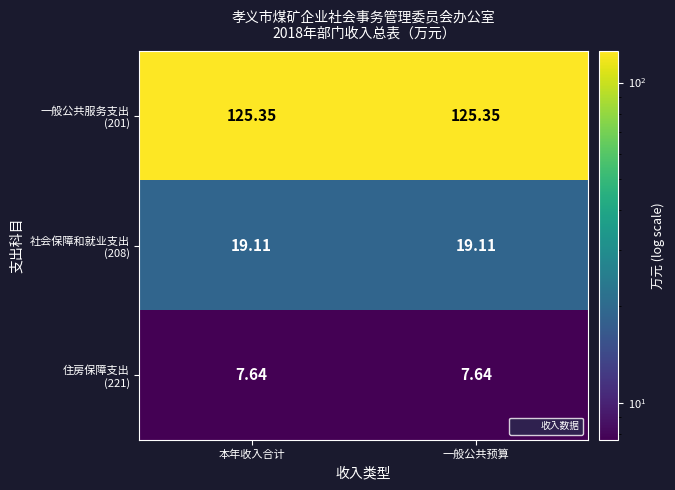

Count the number of categories in the chart.

2